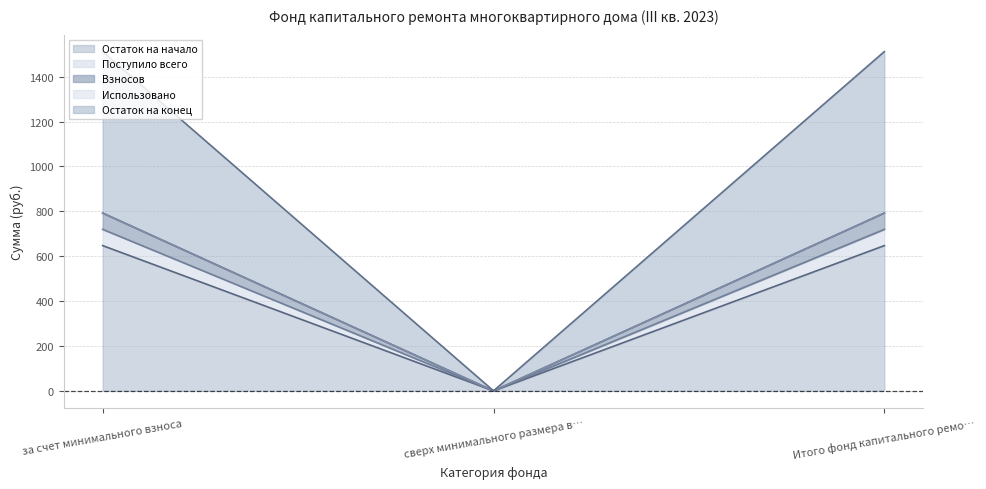

Which category has the highest value in the Взносов series?

за счет минимального взноса